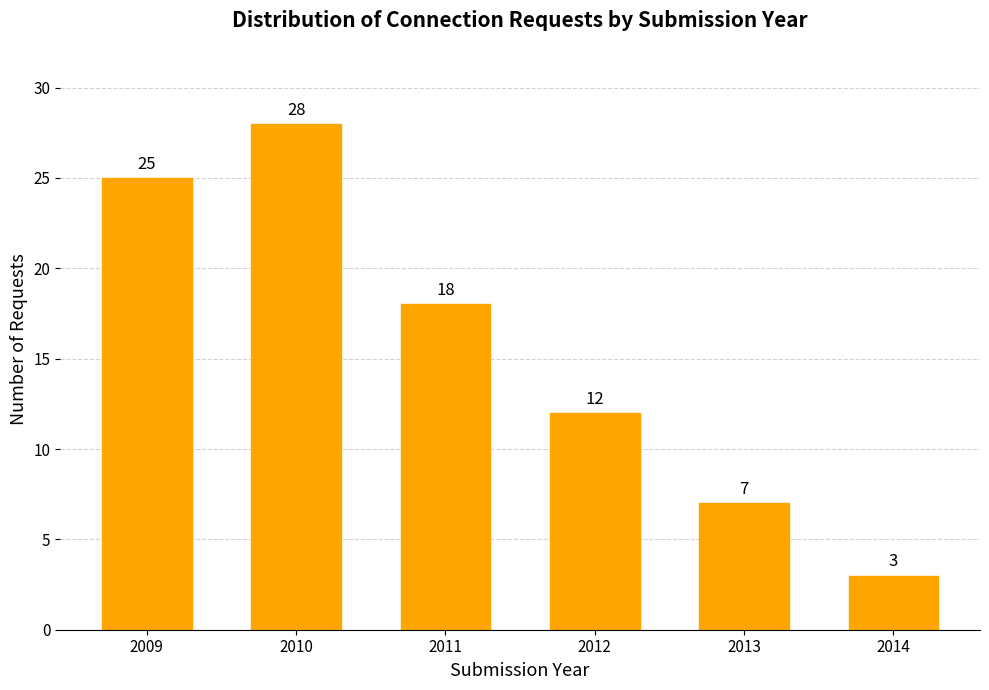

Rank the categories by value from highest to lowest.

2010, 2009, 2011, 2012, 2013, 2014